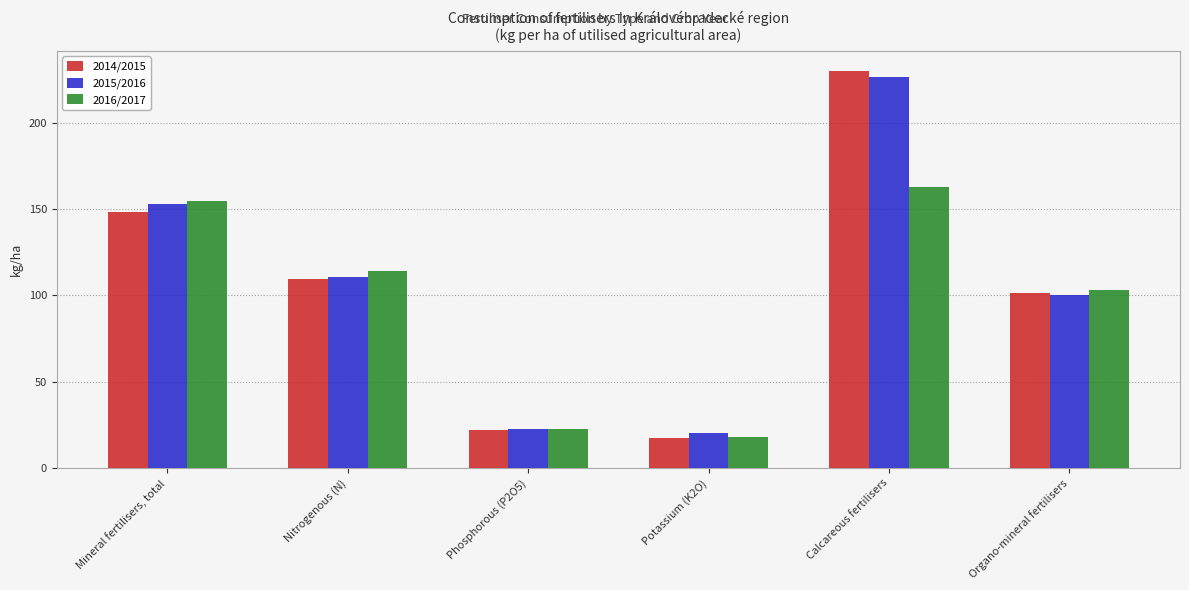

Rank the categories by 2014/2015 value from highest to lowest.

Calcareous fertilisers, Mineral fertilisers, total, Nitrogenous (N), Organo-mineral fertilisers, Phosphorous (P2O5), Potassium (K2O)